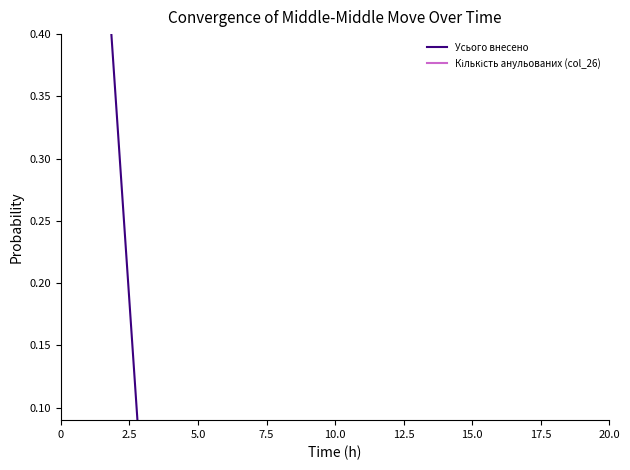

Between 2.5 and 14, which is larger?

2.5